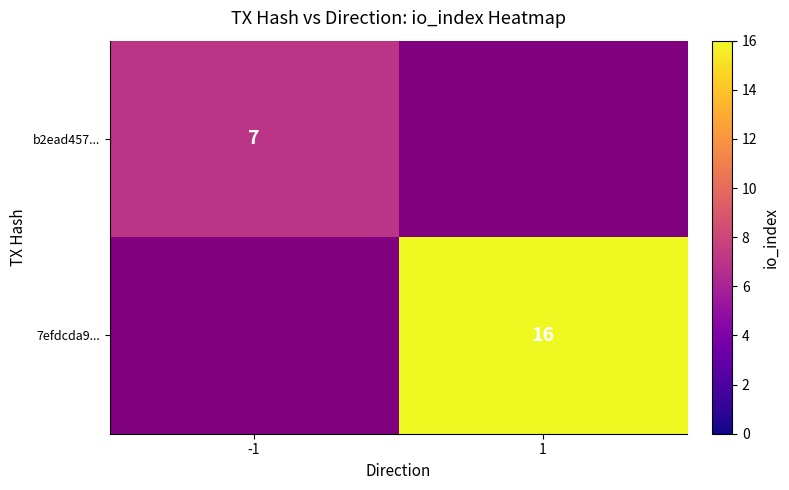

Which label corresponds to the smallest value in the chart?

-1